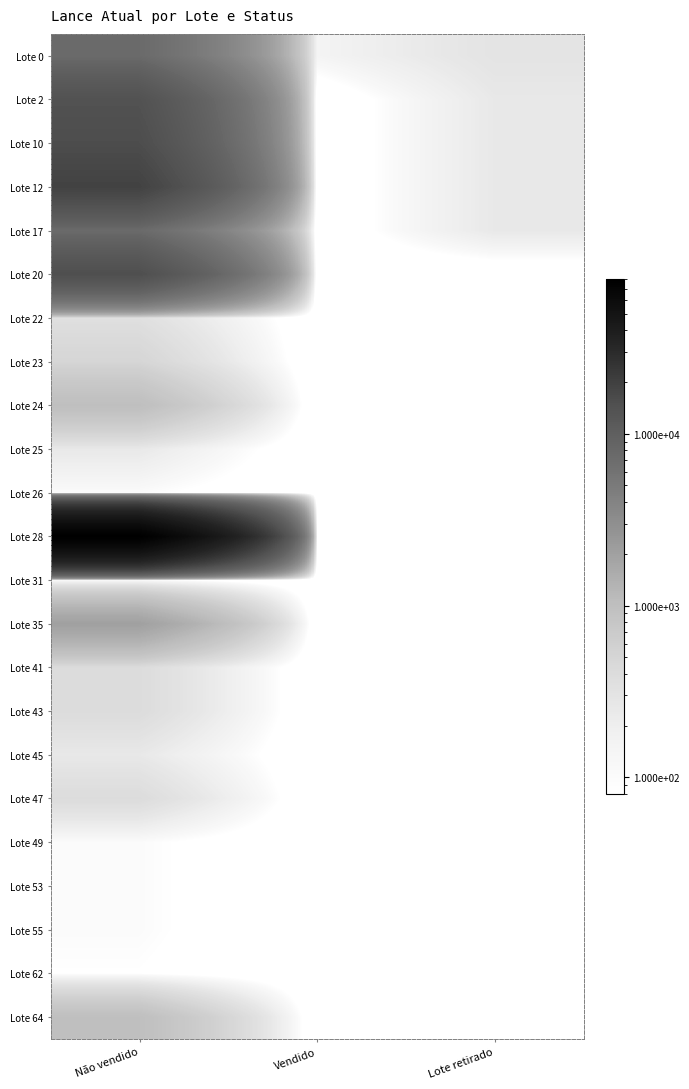

Which category has the lowest value across all series?

Vendido